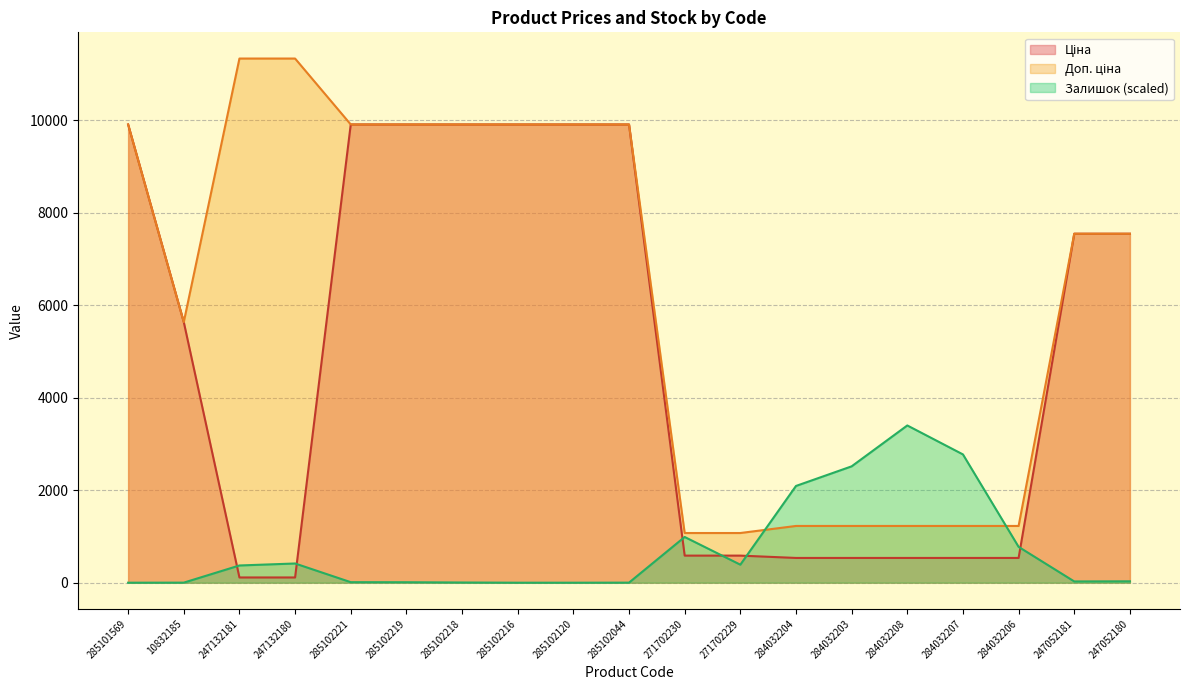

What is the greatest value displayed?

11334.0